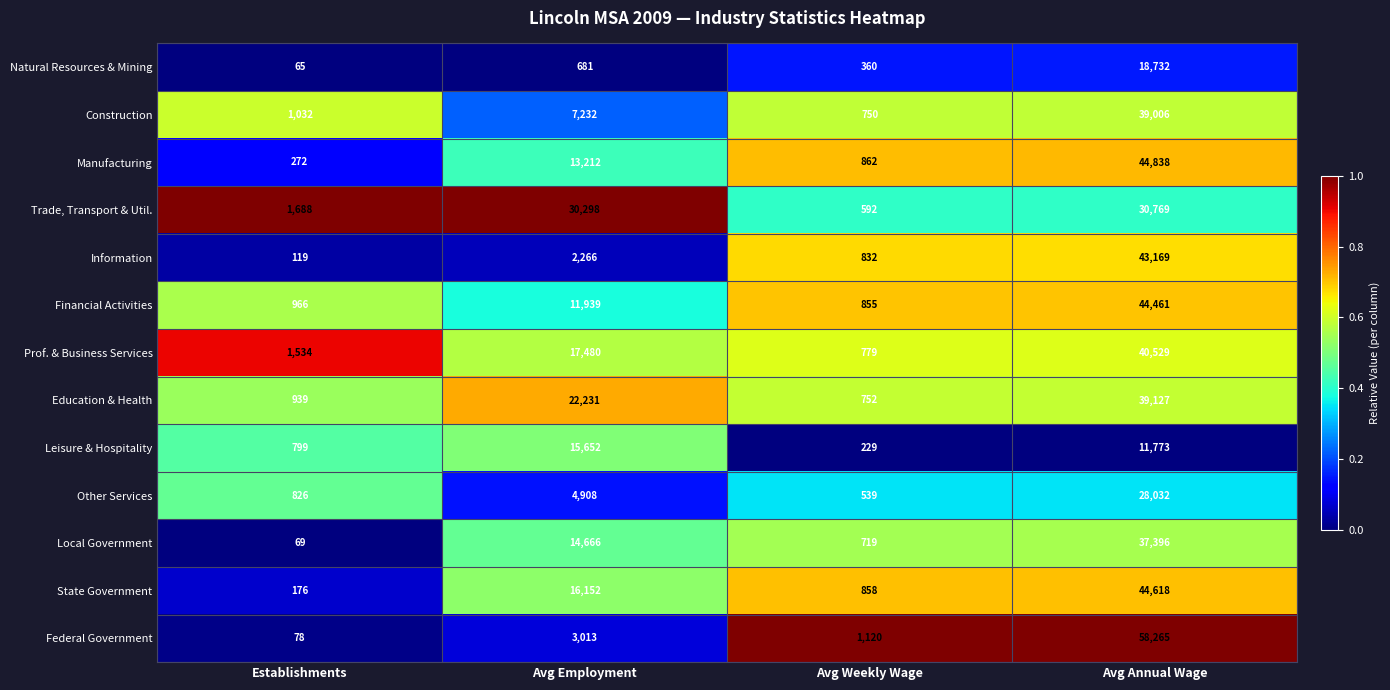

Between Avg Employment and Avg Annual Wage, which series saw the biggest shift?

Federal Government